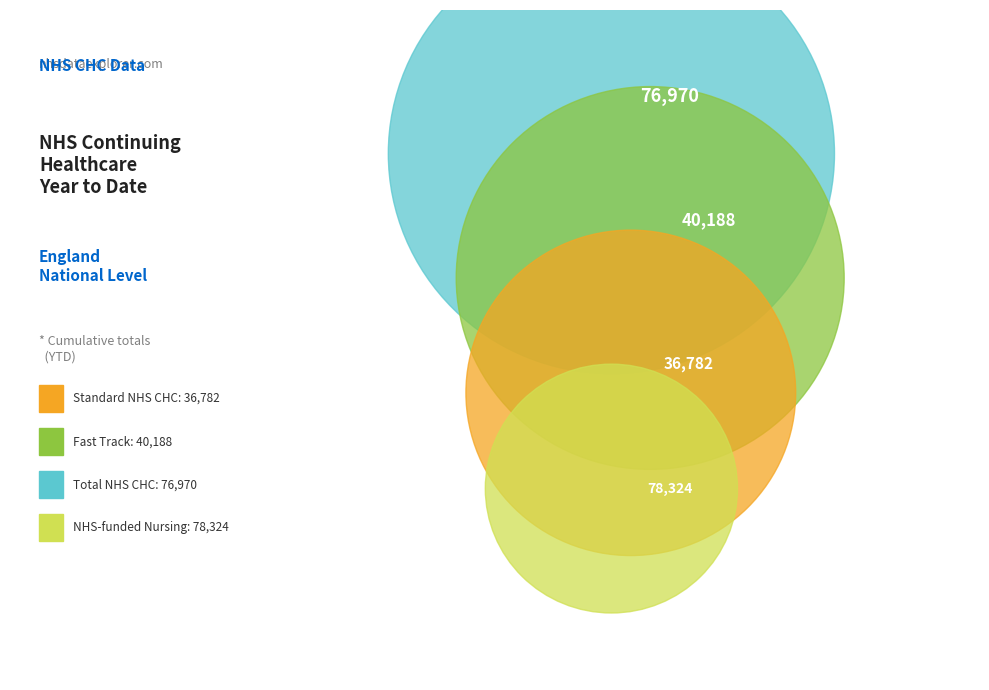

Combined, what portion of the pie is Standard NHS CHC and Total NHS CHC?

49.0%